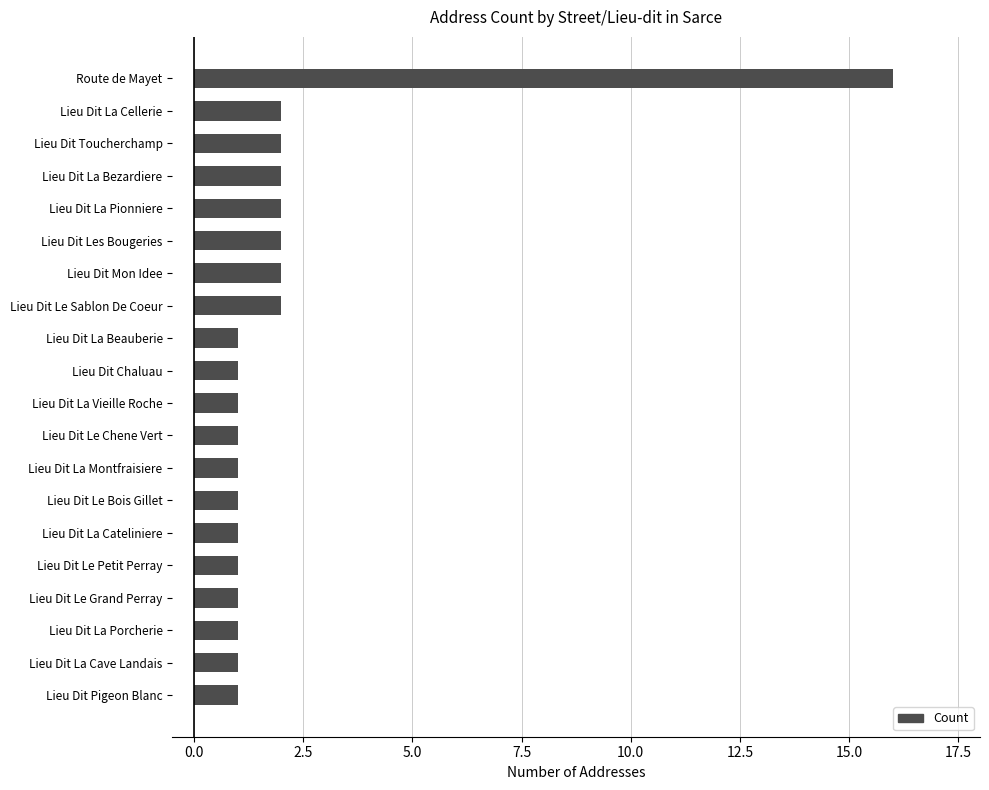

How many bars are there in total?

20